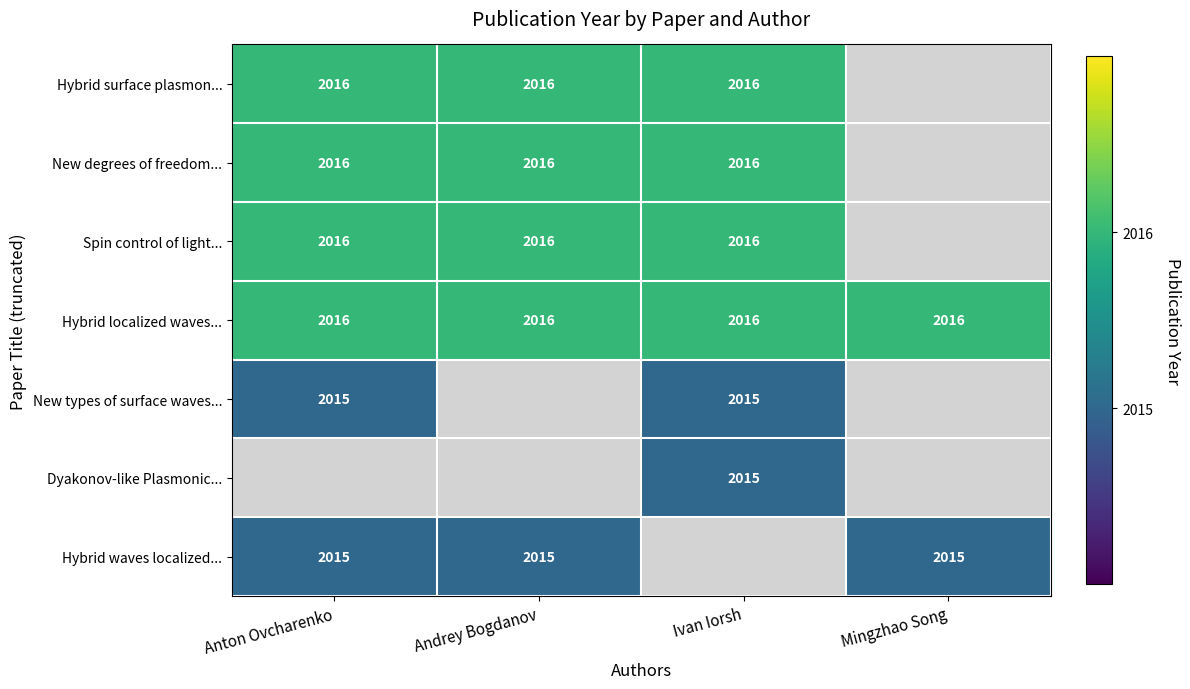

Is the value of Hybrid localized waves... at Anton Ovcharenko greater than the value of Hybrid waves localized... at Andrey Bogdanov?

Yes